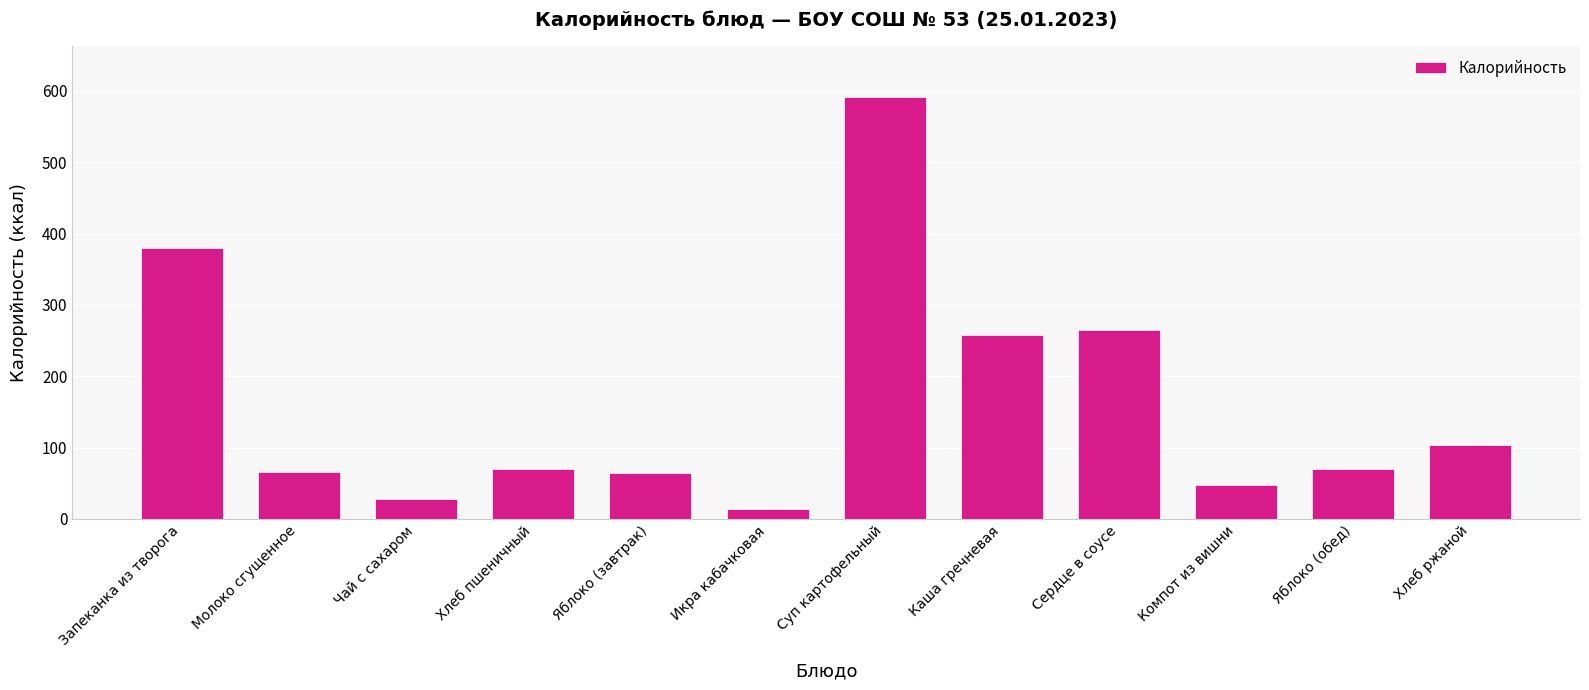

What is the approximate value at Яблоко (обед)?

70.5